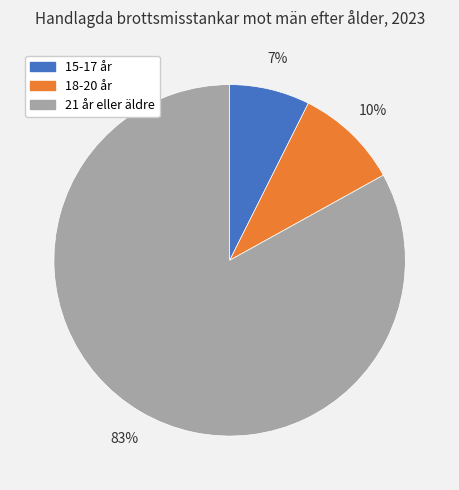

Which slice is the largest?

21 år eller äldre